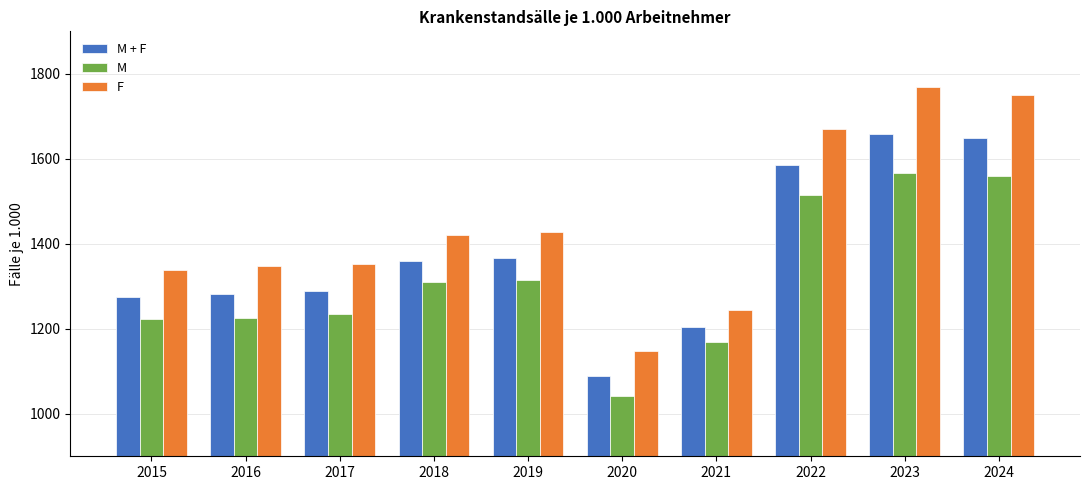

List the series in order of their overall mean, lowest first.

M, M + F, F